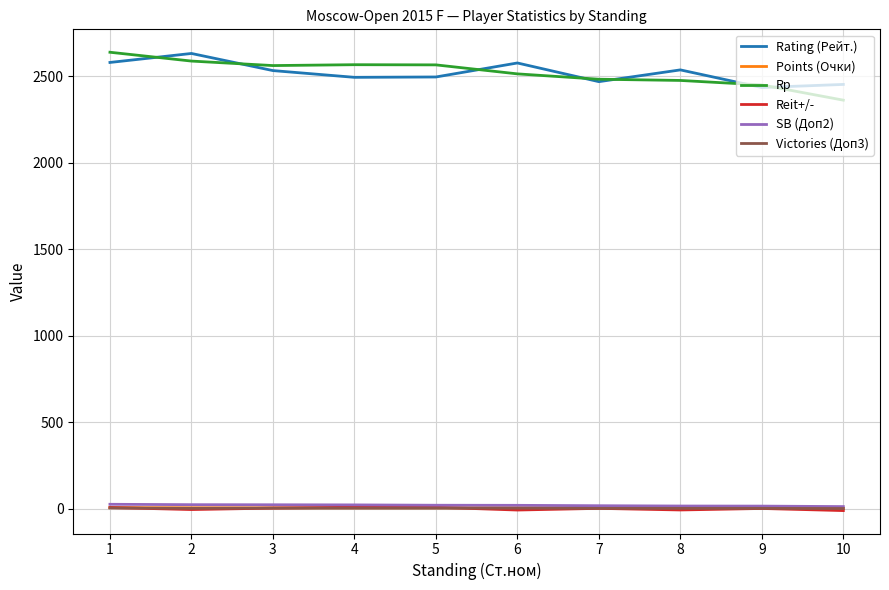

Is the value of Rp at 9 greater than the value of SB (Доп2) at 8?

Yes